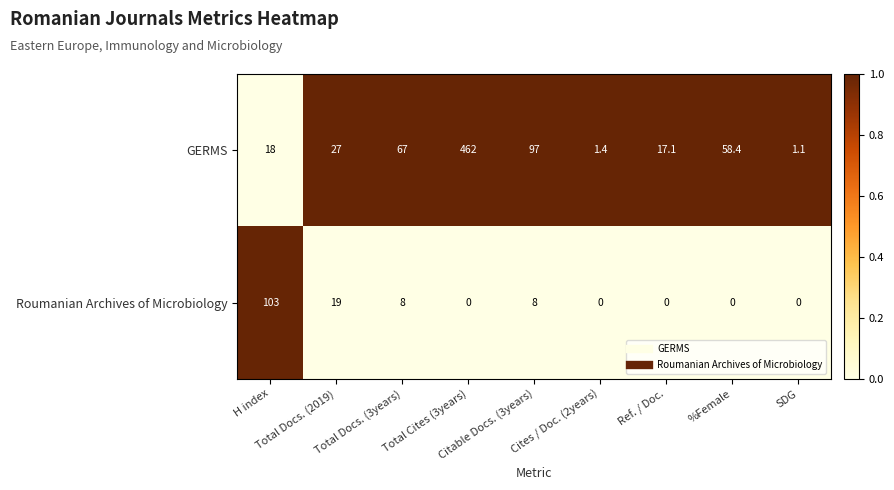

Count the number of data series in this chart.

2